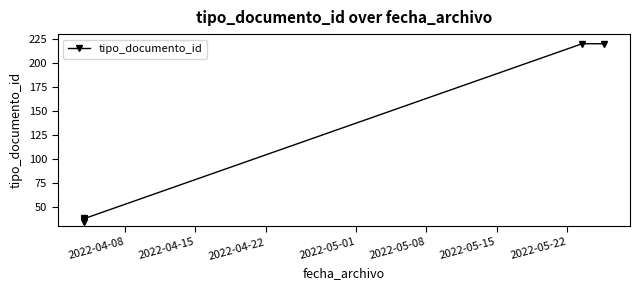

Reading right to left, list all the values displayed in this chart.

220	220	38	37	39	36	35